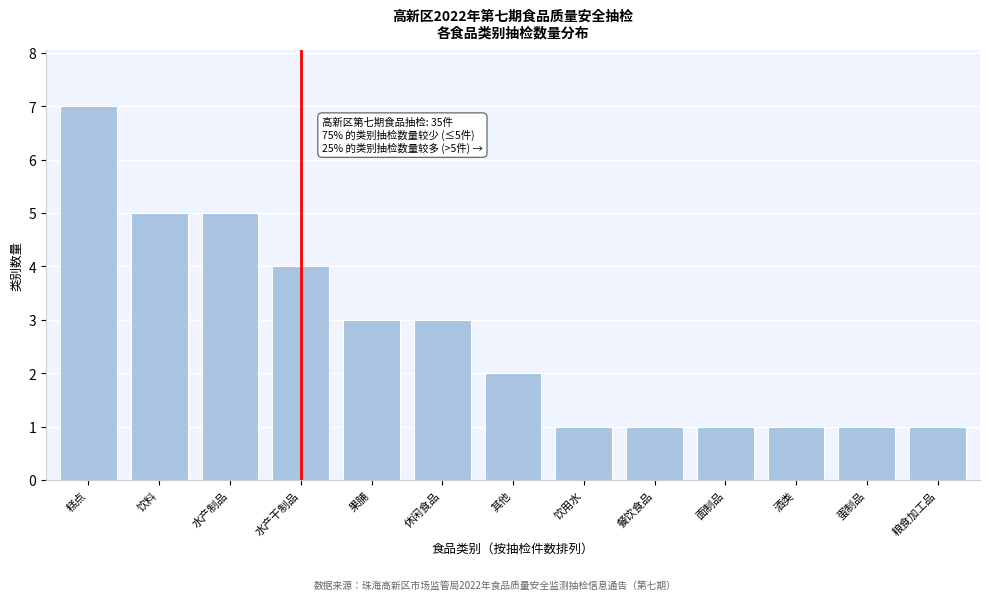

Reading left to right, extract all data points from this chart.

糕点=7	饮料=5	水产制品=5	水产干制品=4	果脯=3	休闲食品=3	其他=2	饮用水=1	餐饮食品=1	面制品=1	酒类=1	蛋制品=1	粮食加工品=1